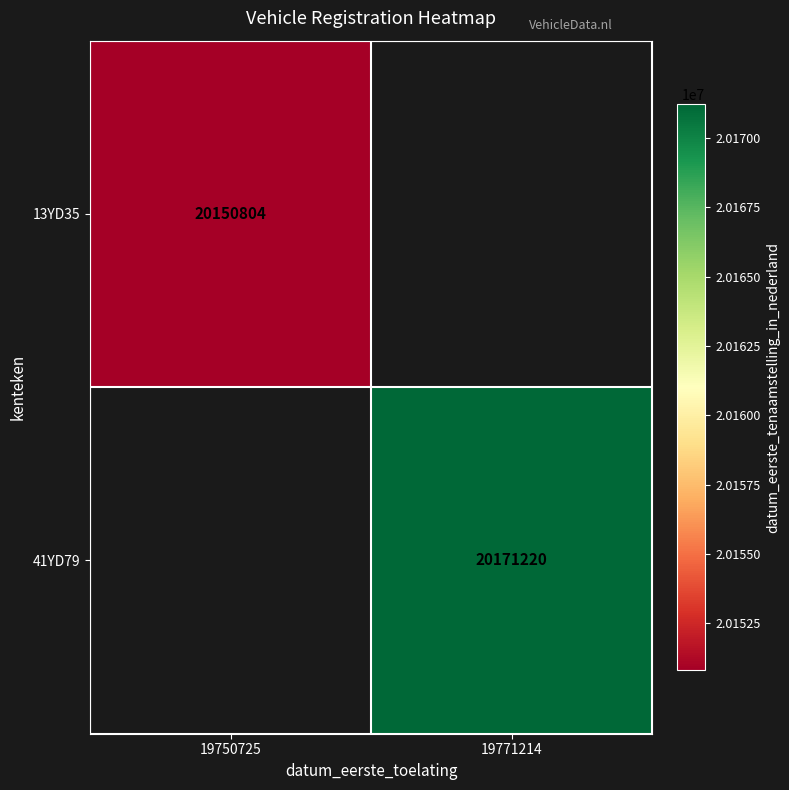

Between 19750725 and 19771214, which is larger?

19771214